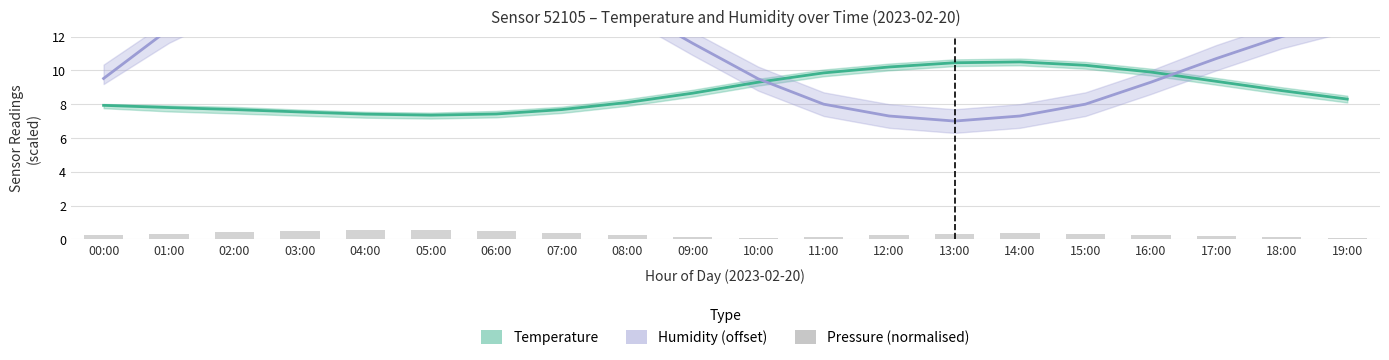

The Temperature (°C) series shows 12.3 at 07:00. True or false?

False